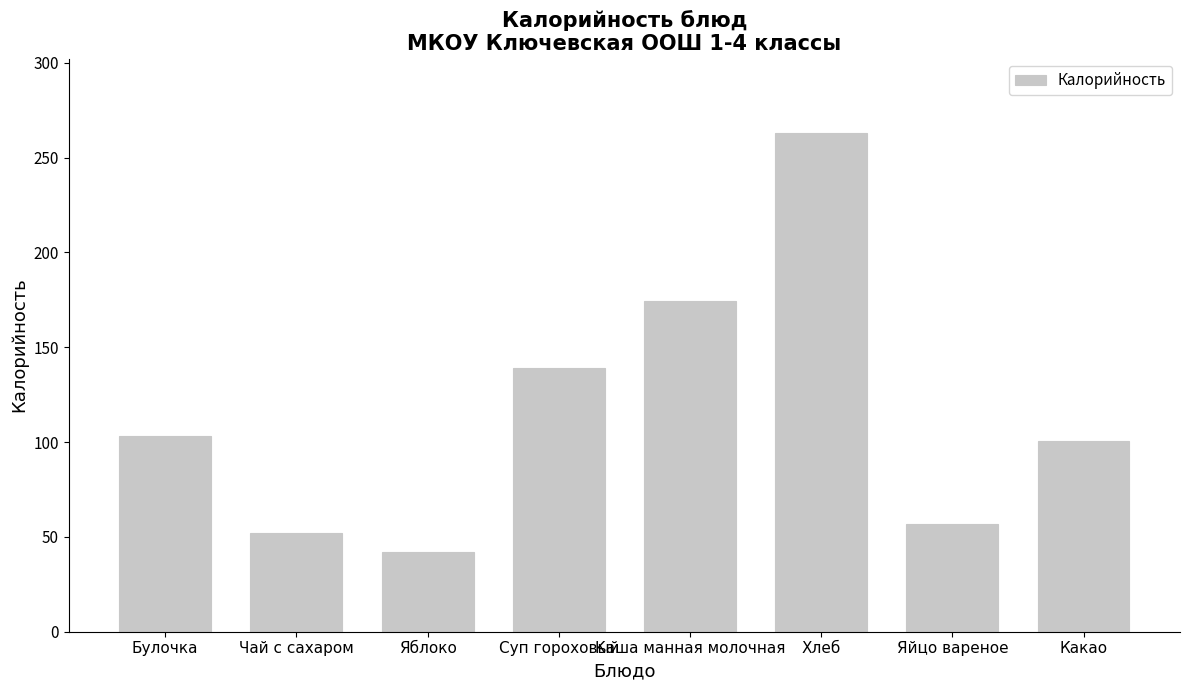

The value at Суп гороховый is 139.2. True or false?

True